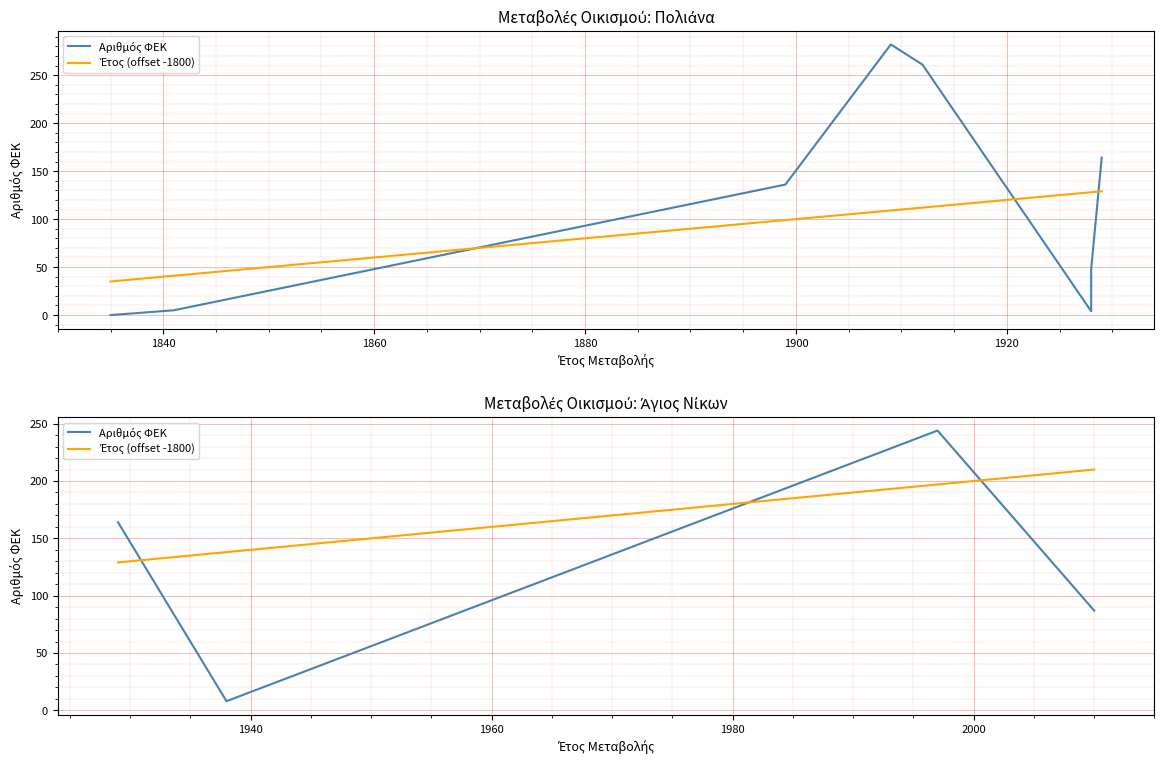

What is the average value of the Έτος (offset -1800) series?

162